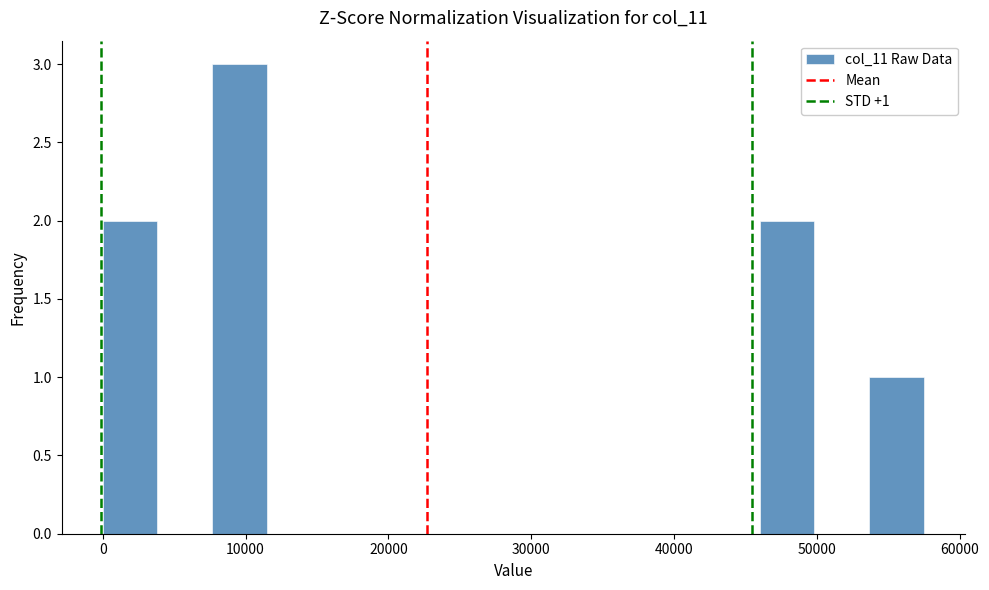

Read against the x-axis, roughly where is the centre of the tallest bar?

10000